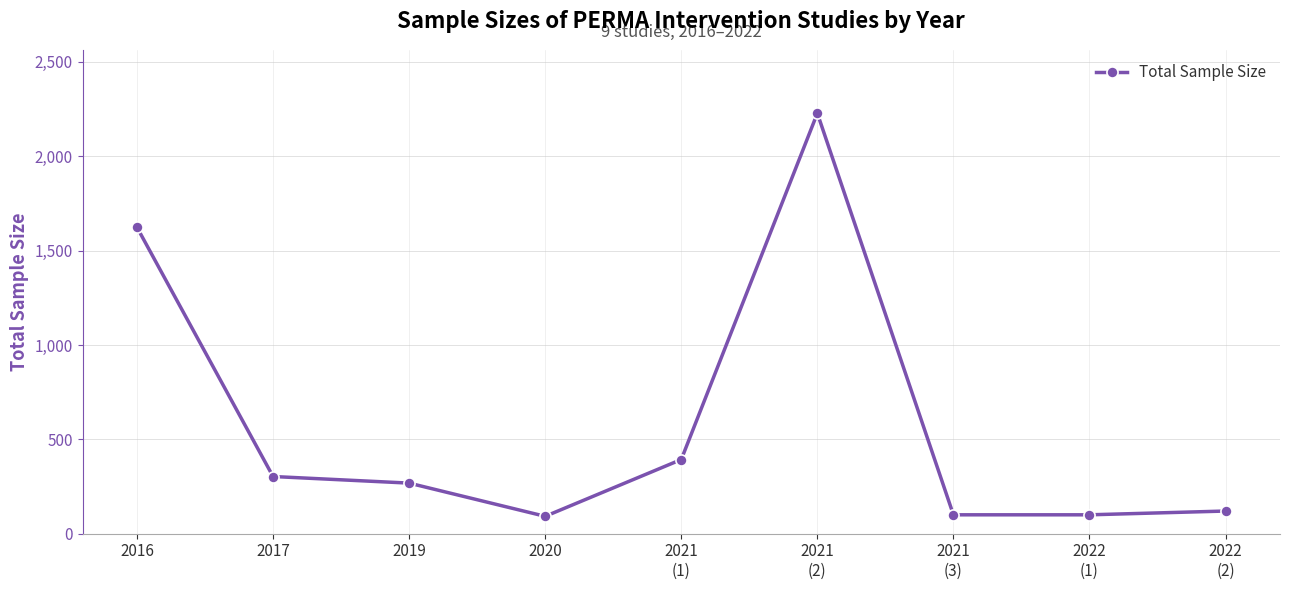

Approximately how many times larger is the value at 2022
(1) compared to 2016?

0.1